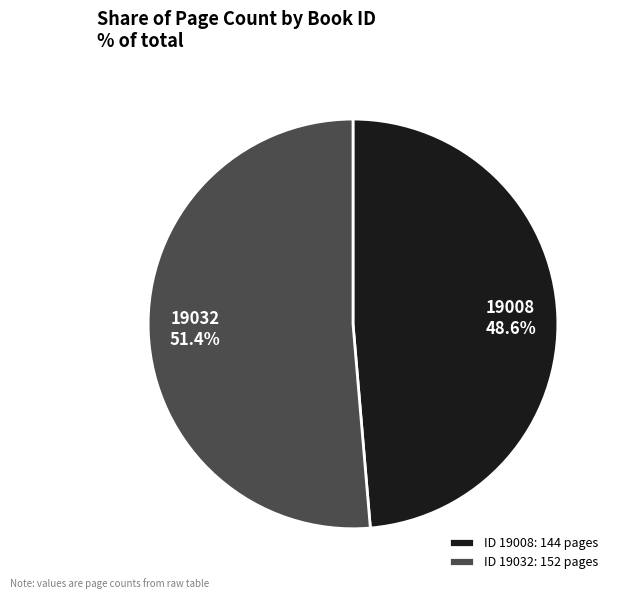

How many segments does this pie chart have?

2